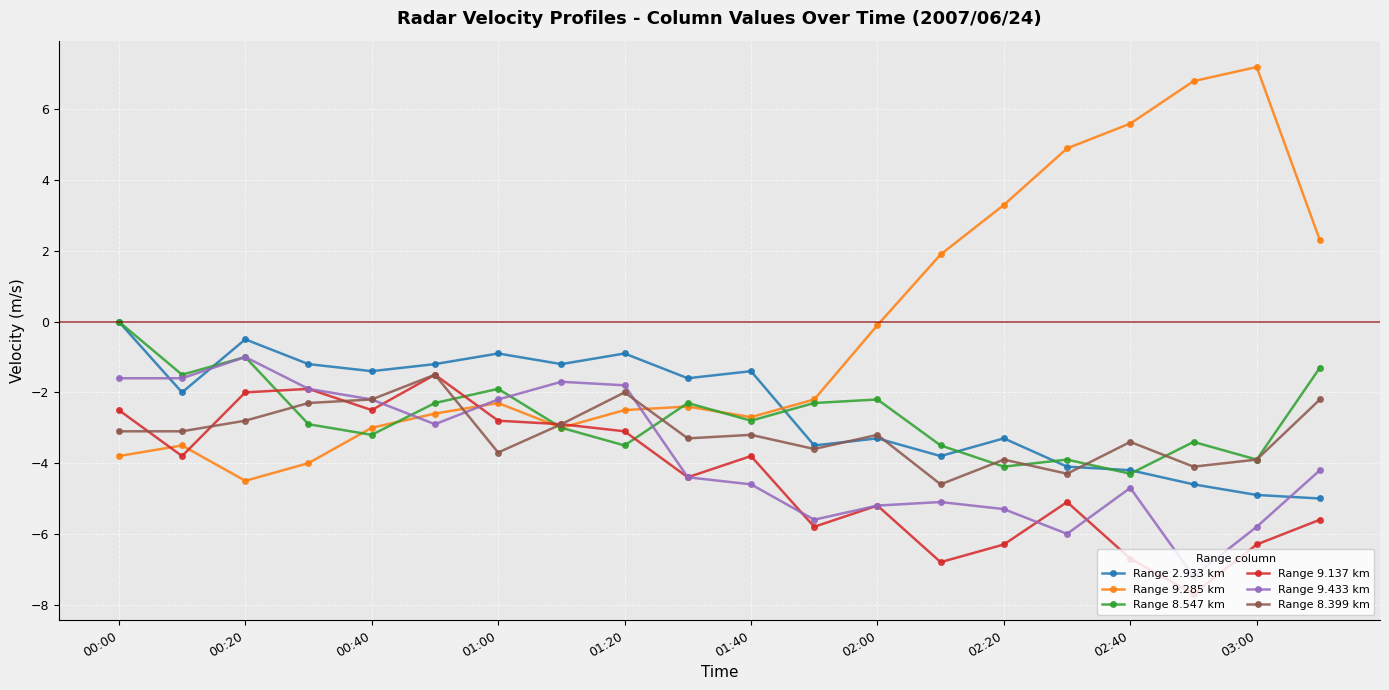

Which series has the largest range (max minus min)?

Range 9.285 km